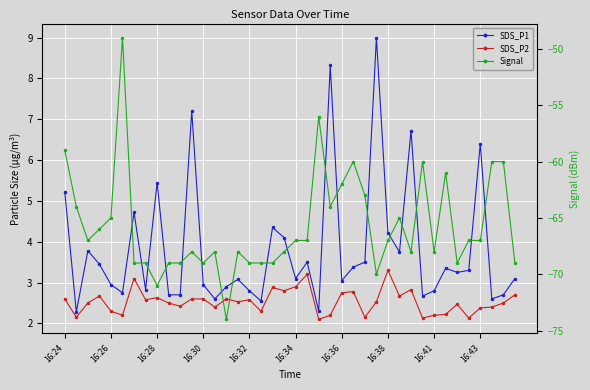

Where is SDS_P2 nearest to the value 2?

22